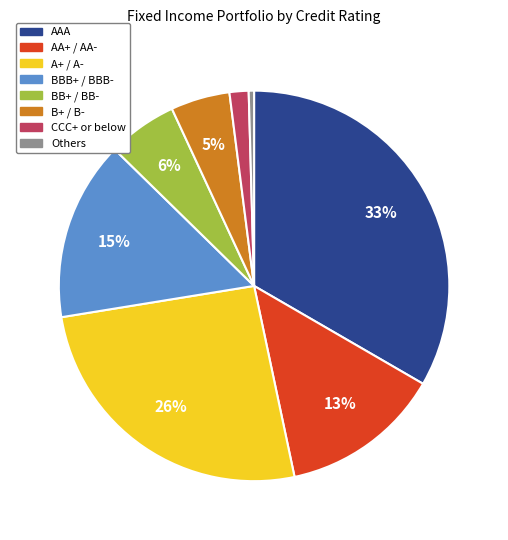

Is there any slice that represents more than half of the pie?

No